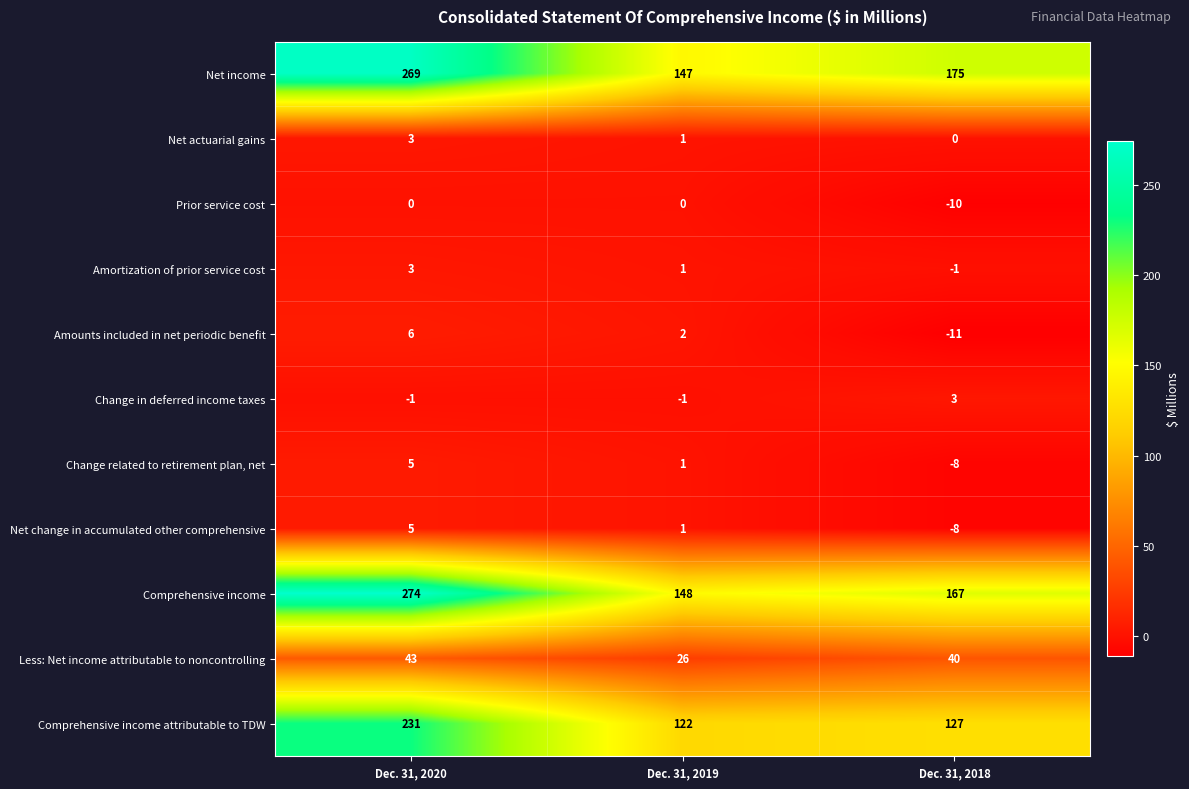

Which series has the largest total across all categories?

Net income